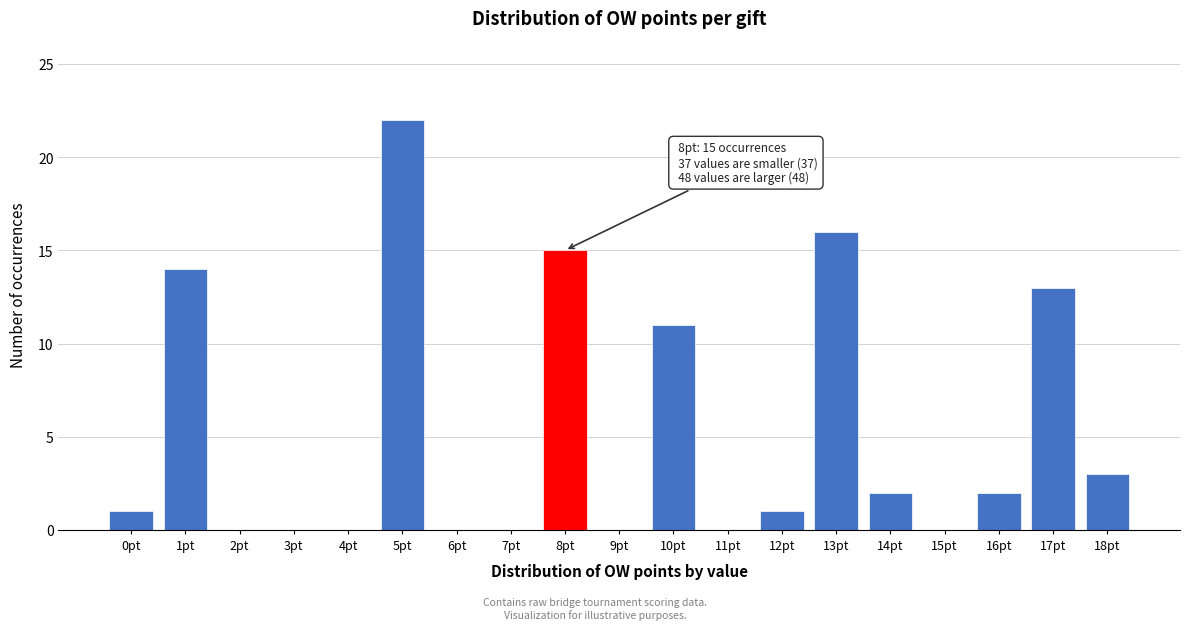

Reading right to left, transcribe all the data shown in this chart.

18pt=3	17pt=13	16pt=2	15pt=0	14pt=2	13pt=16	12pt=1	11pt=0	10pt=11	9pt=0	8pt=15	7pt=0	6pt=0	5pt=22	4pt=0	3pt=0	2pt=0	1pt=14	0pt=1